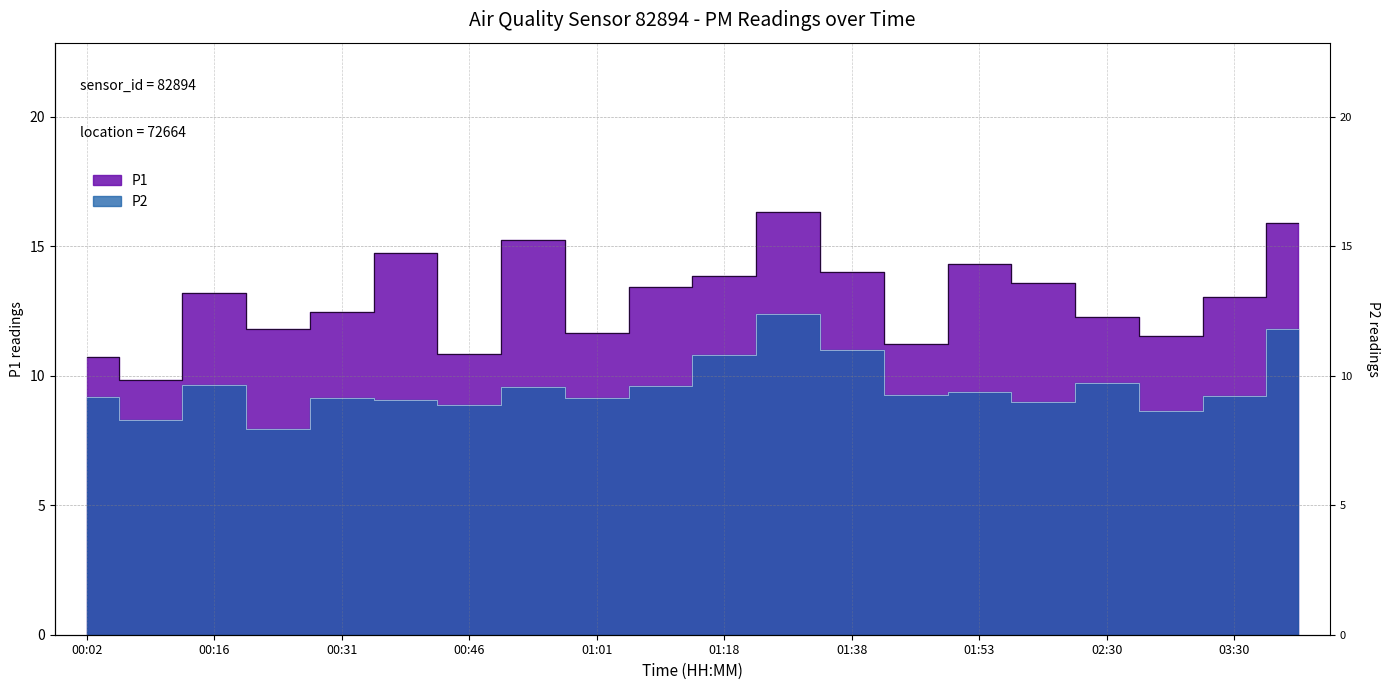

The P1 series shows 23.7 at 01:18. True or false?

False